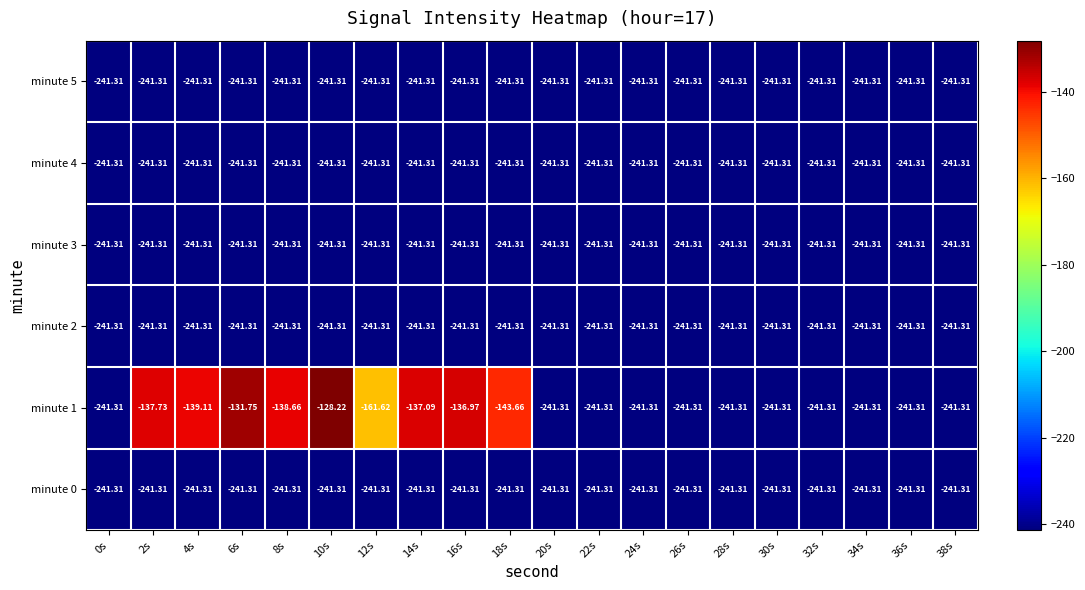

Reading left to right, extract all data points from this chart.

minute 0: 0s=-241.3	2s=-241.3	4s=-241.3	6s=-241.3	8s=-241.3	10s=-241.3	12s=-241.3	14s=-241.3	16s=-241.3	18s=-241.3	20s=-241.3	22s=-241.3	24s=-241.3	26s=-241.3	28s=-241.3	30s=-241.3	32s=-241.3	34s=-241.3	36s=-241.3	38s=-241.3
minute 1: 0s=-241.3	2s=-137.7	4s=-139.1	6s=-131.8	8s=-138.7	10s=-128.2	12s=-161.6	14s=-137.1	16s=-137.0	18s=-143.7	20s=-241.3	22s=-241.3	24s=-241.3	26s=-241.3	28s=-241.3	30s=-241.3	32s=-241.3	34s=-241.3	36s=-241.3	38s=-241.3
minute 2: 0s=-241.3	2s=-241.3	4s=-241.3	6s=-241.3	8s=-241.3	10s=-241.3	12s=-241.3	14s=-241.3	16s=-241.3	18s=-241.3	20s=-241.3	22s=-241.3	24s=-241.3	26s=-241.3	28s=-241.3	30s=-241.3	32s=-241.3	34s=-241.3	36s=-241.3	38s=-241.3
minute 3: 0s=-241.3	2s=-241.3	4s=-241.3	6s=-241.3	8s=-241.3	10s=-241.3	12s=-241.3	14s=-241.3	16s=-241.3	18s=-241.3	20s=-241.3	22s=-241.3	24s=-241.3	26s=-241.3	28s=-241.3	30s=-241.3	32s=-241.3	34s=-241.3	36s=-241.3	38s=-241.3
minute 4: 0s=-241.3	2s=-241.3	4s=-241.3	6s=-241.3	8s=-241.3	10s=-241.3	12s=-241.3	14s=-241.3	16s=-241.3	18s=-241.3	20s=-241.3	22s=-241.3	24s=-241.3	26s=-241.3	28s=-241.3	30s=-241.3	32s=-241.3	34s=-241.3	36s=-241.3	38s=-241.3
minute 5: 0s=-241.3	2s=-241.3	4s=-241.3	6s=-241.3	8s=-241.3	10s=-241.3	12s=-241.3	14s=-241.3	16s=-241.3	18s=-241.3	20s=-241.3	22s=-241.3	24s=-241.3	26s=-241.3	28s=-241.3	30s=-241.3	32s=-241.3	34s=-241.3	36s=-241.3	38s=-241.3